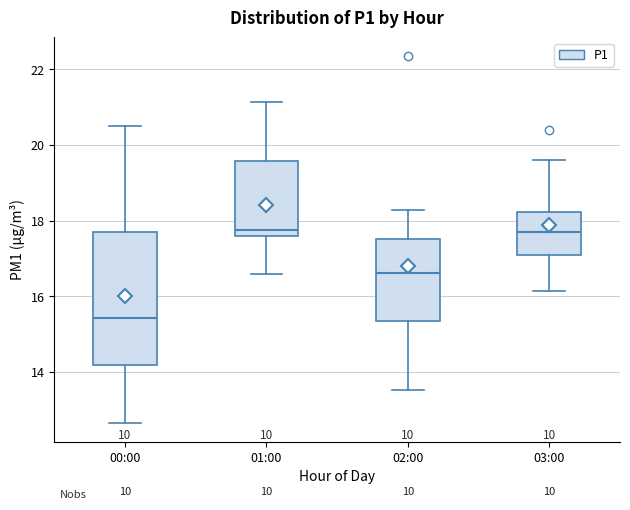

Where does the upper whisker of the box for 03:00 end on the y-axis? The values are not printed on the chart, so give them approximately, as read against the axis.

19.6